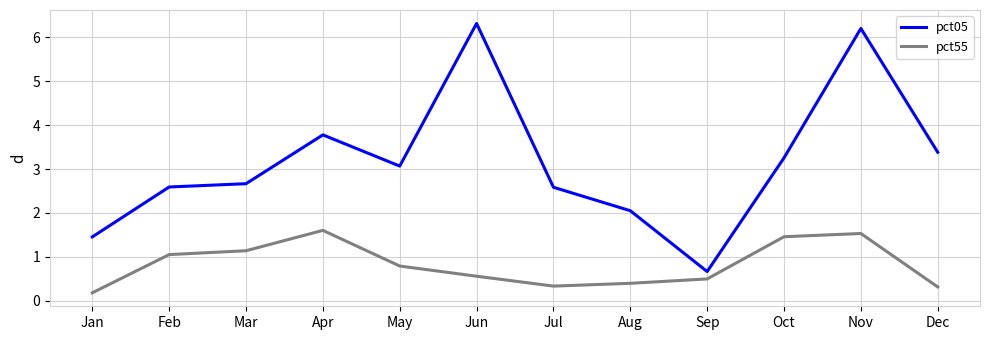

What is the approximate value of pct55 at Jan?

0.2